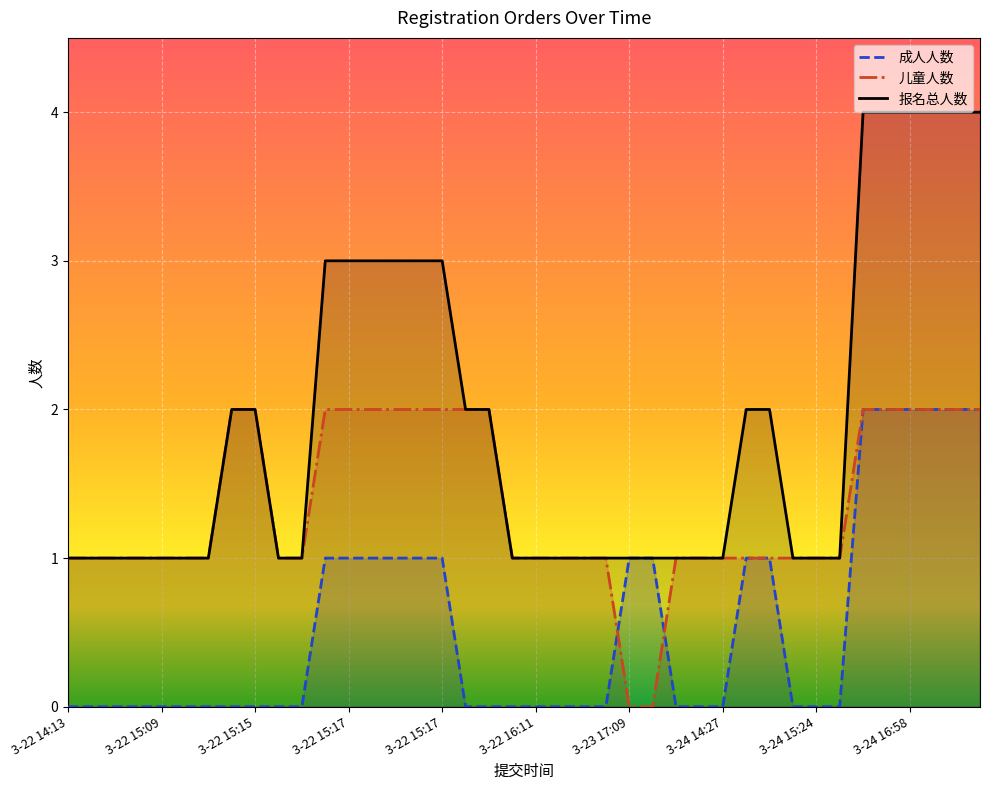

How many lines are shown in the chart?

3